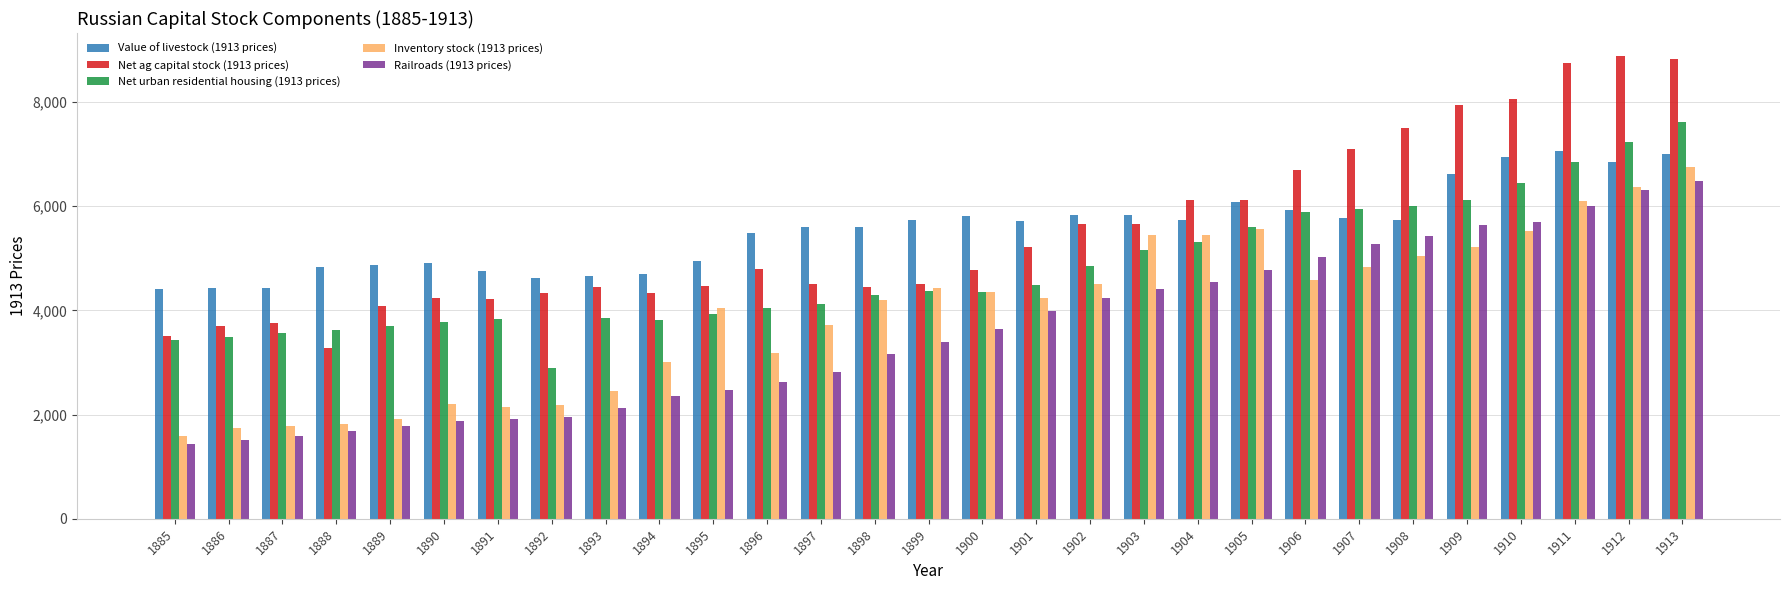

What is the sum of all Railroads (1913 prices) values?

104151